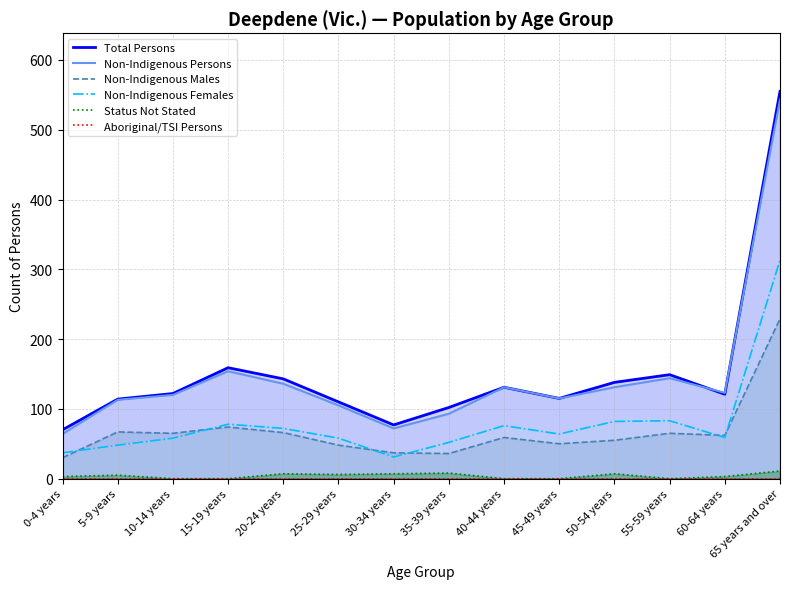

What is the label of the 7th point from the left?

30-34 years